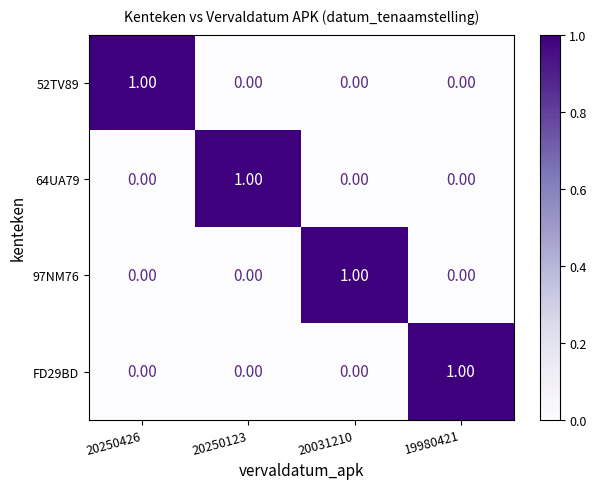

At how many categories does at least one series exceed 0?

4